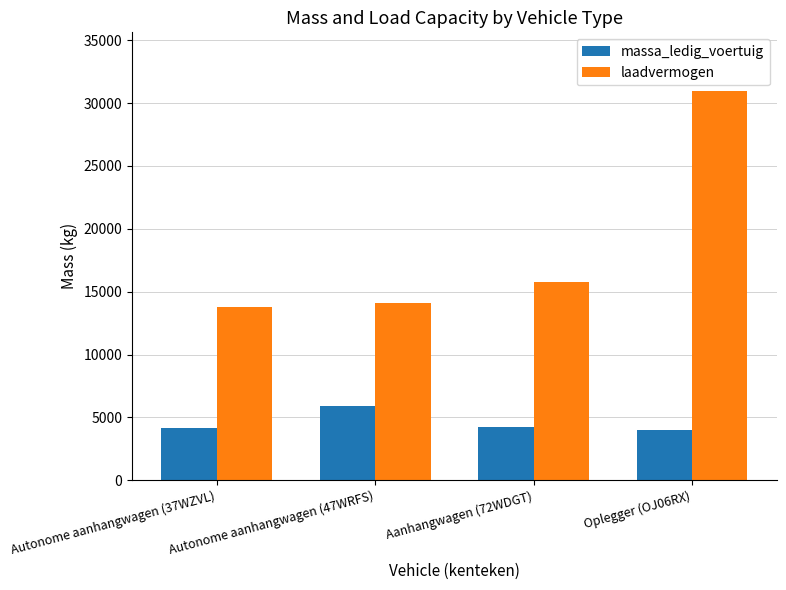

Which series has the widest spread of values?

laadvermogen